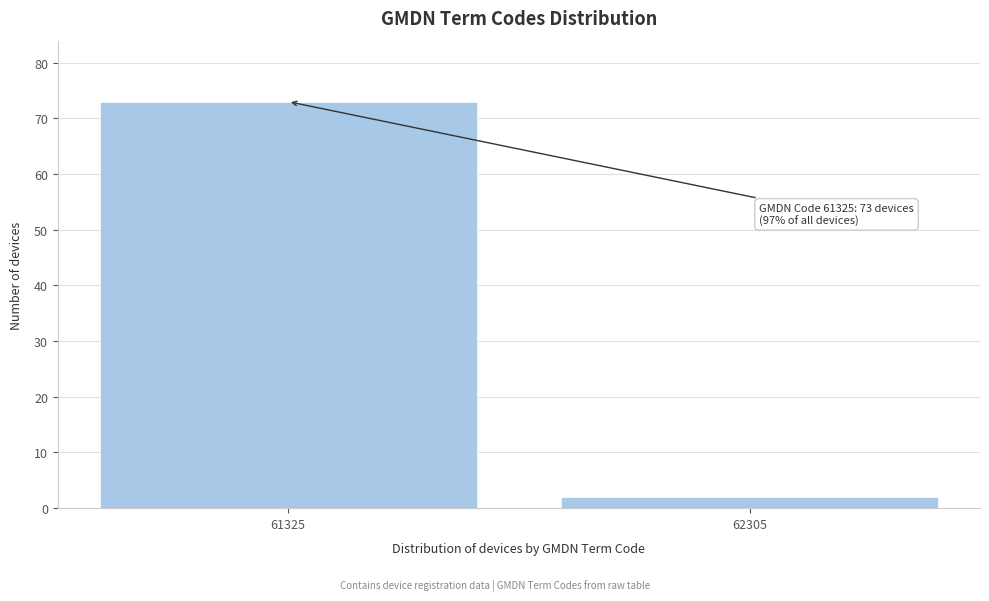

Reading left to right, extract all data points from this chart.

61325=73	62305=2